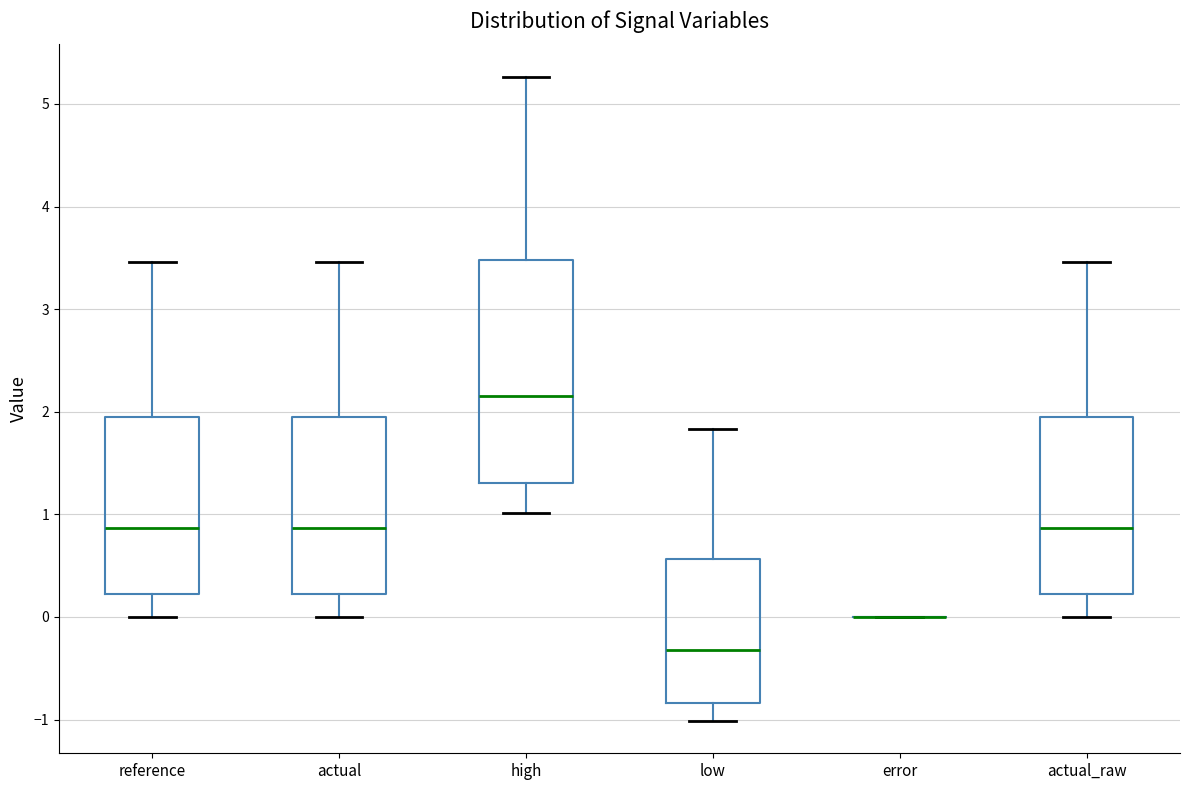

Reading left to right, read every box against the y-axis: the position of its median line, the range the box covers, and the ends of its whiskers. The values are not printed on the chart, so give them approximately, as read against the axis.

reference: median 0.9, box 0.2 to 1.9, whiskers 0.0 to 3.5
actual: median 0.9, box 0.2 to 1.9, whiskers 0.0 to 3.5
high: median 2.1, box 1.3 to 3.5, whiskers 1.0 to 5.3
low: median -0.3, box -0.8 to 0.6, whiskers -1.0 to 1.8
error: box collapsed to a line at 0.0, whiskers 0.0 to 0.0
actual_raw: median 0.9, box 0.2 to 1.9, whiskers 0.0 to 3.5